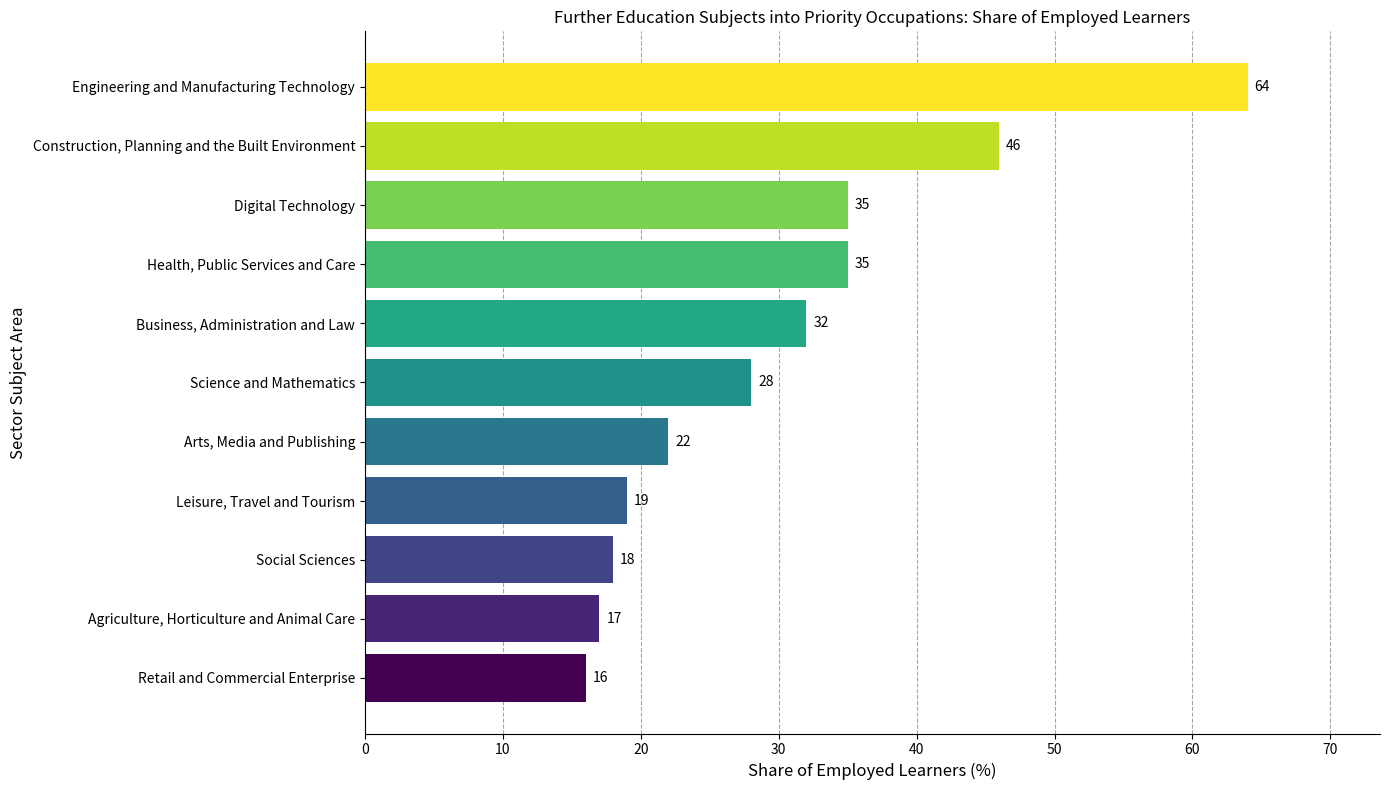

Reading bottom to top, extract all data points from this chart.

Retail and Commercial Enterprise=16	Agriculture, Horticulture and Animal Care=17	Social Sciences=18	Leisure, Travel and Tourism=19	Arts, Media and Publishing=22	Science and Mathematics=28	Business, Administration and Law=32	Health, Public Services and Care=35	Digital Technology=35	Construction, Planning and the Built Environment=46	Engineering and Manufacturing Technology=64